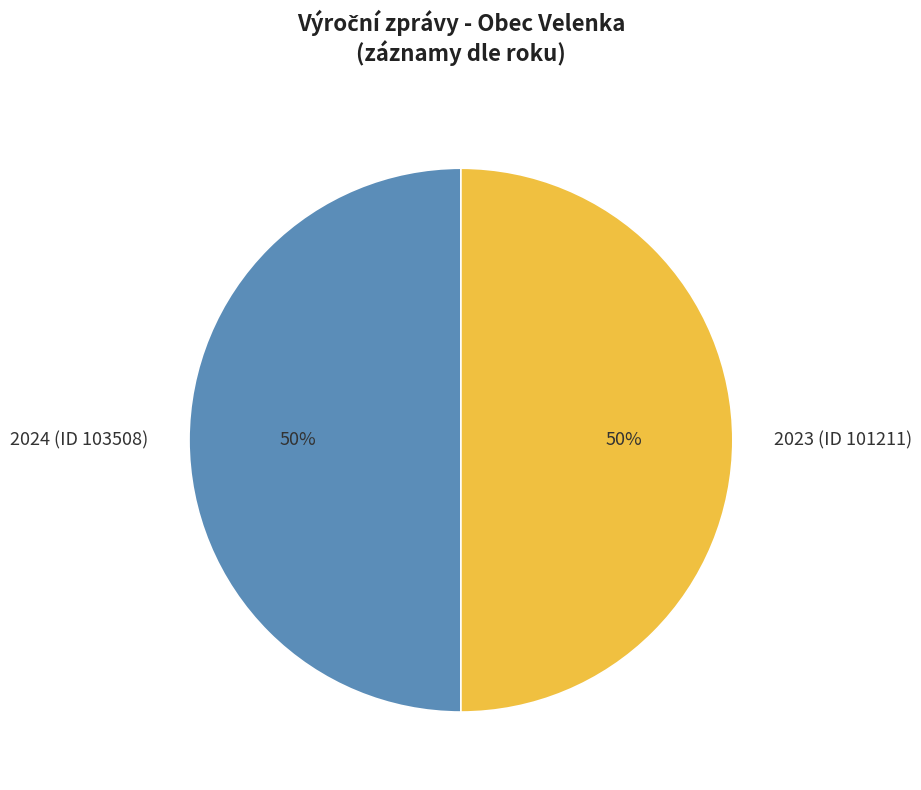

The 2024 (ID 103508) slice represents 50% of the pie. True or false?

True